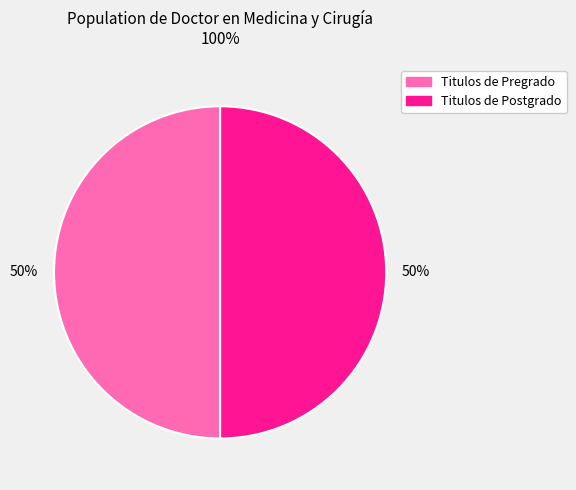

To the nearest percent, what is the average slice percentage?

50%